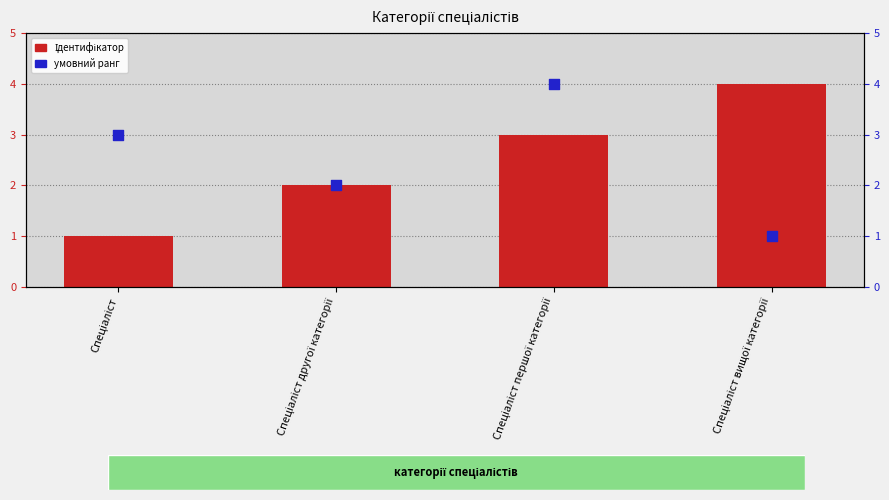

At how many categories does at least one series exceed 1?

4